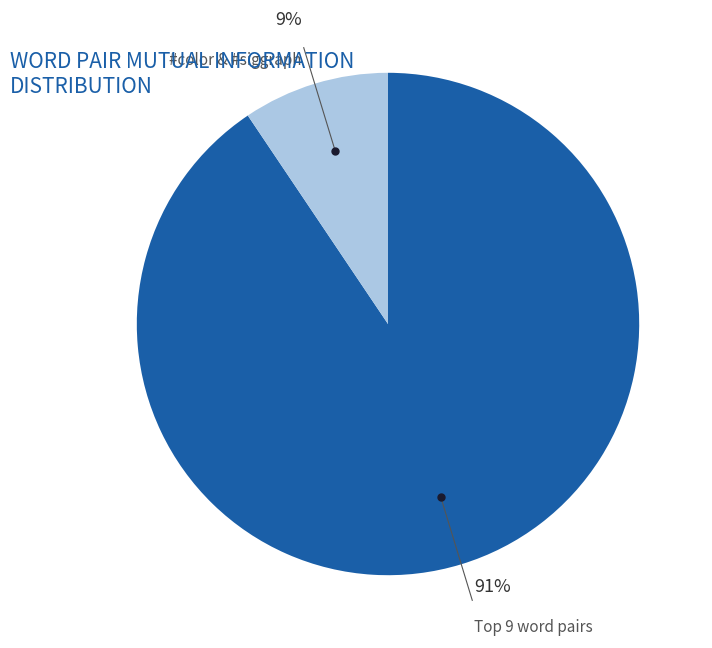

Is there a majority slice in this chart?

Yes